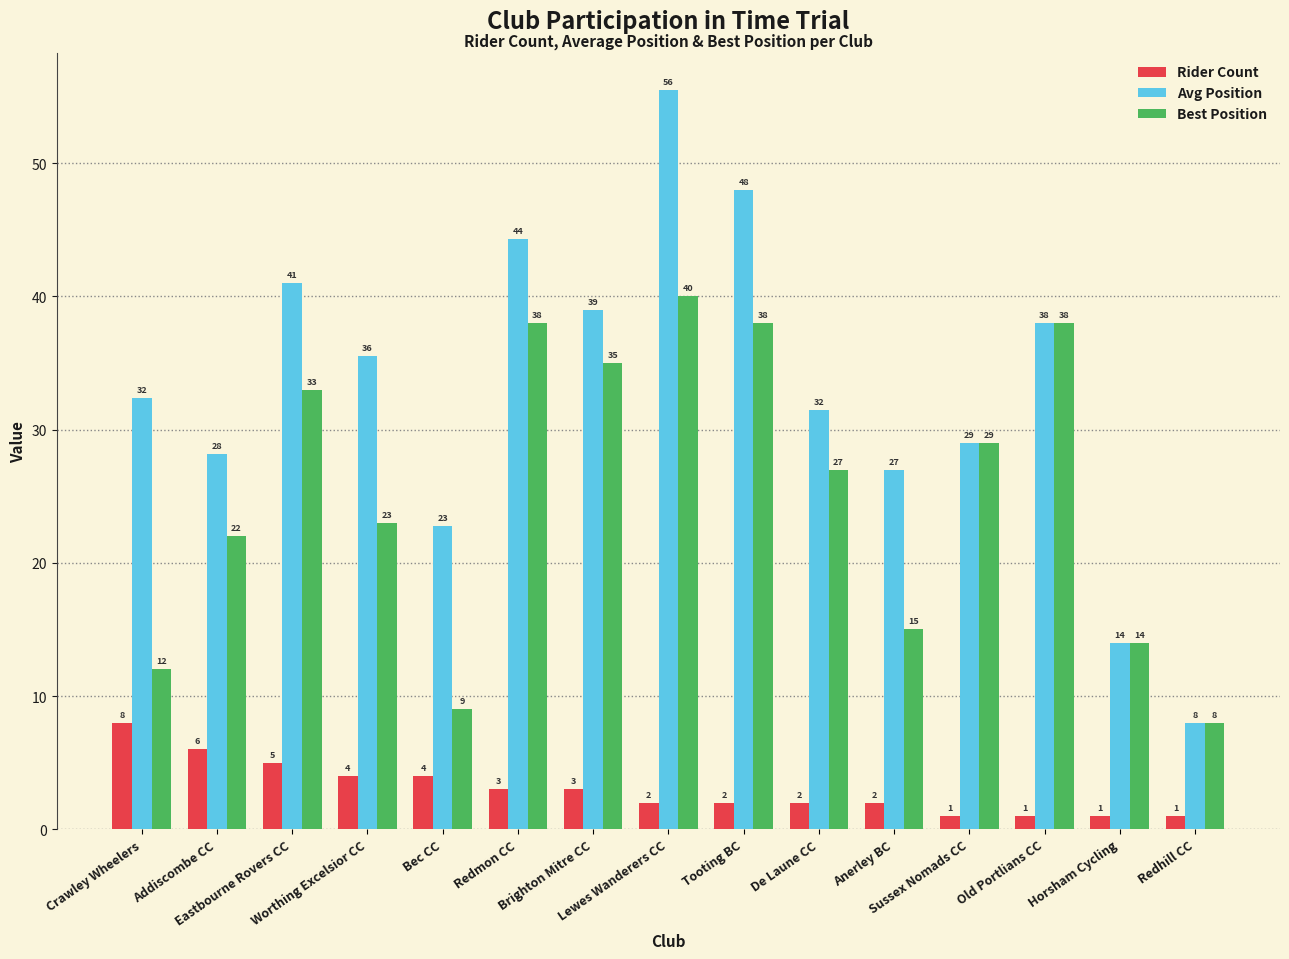

What is the label of the 1st bar from the left?

Crawley Wheelers